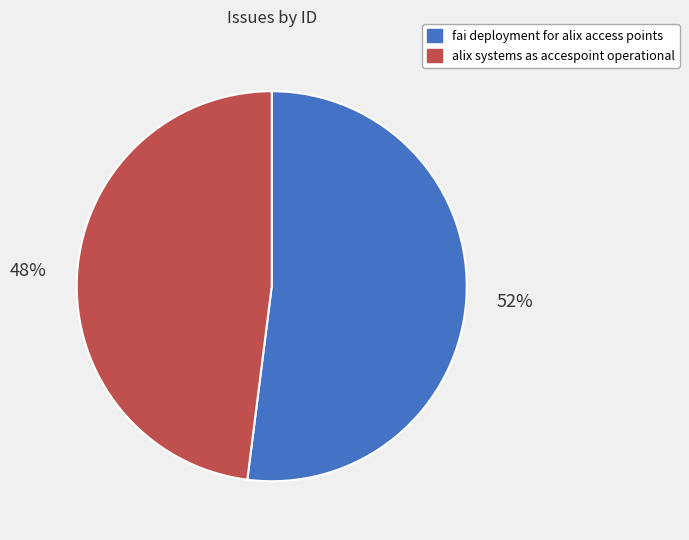

Which category has the smallest portion of the pie?

alix systems as accespoint operational